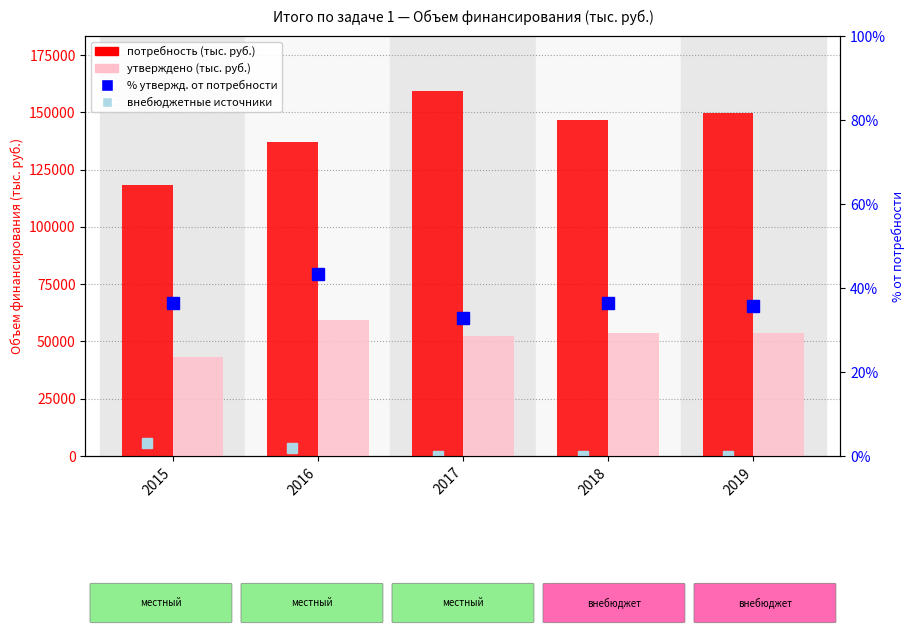

Reading right to left, what are all the values shown in this chart?

внебюджетные источники: 0.0	0.0	0.0	3671.4	5468.4
потребность: 149852.3	146600.3	159363.4	136941.9	118075.0
утверждено: 53473.4	53473.4	52181.3	59297.8	43029.3
% утверждено от потребности: 35.7	36.5	32.7	43.3	36.4